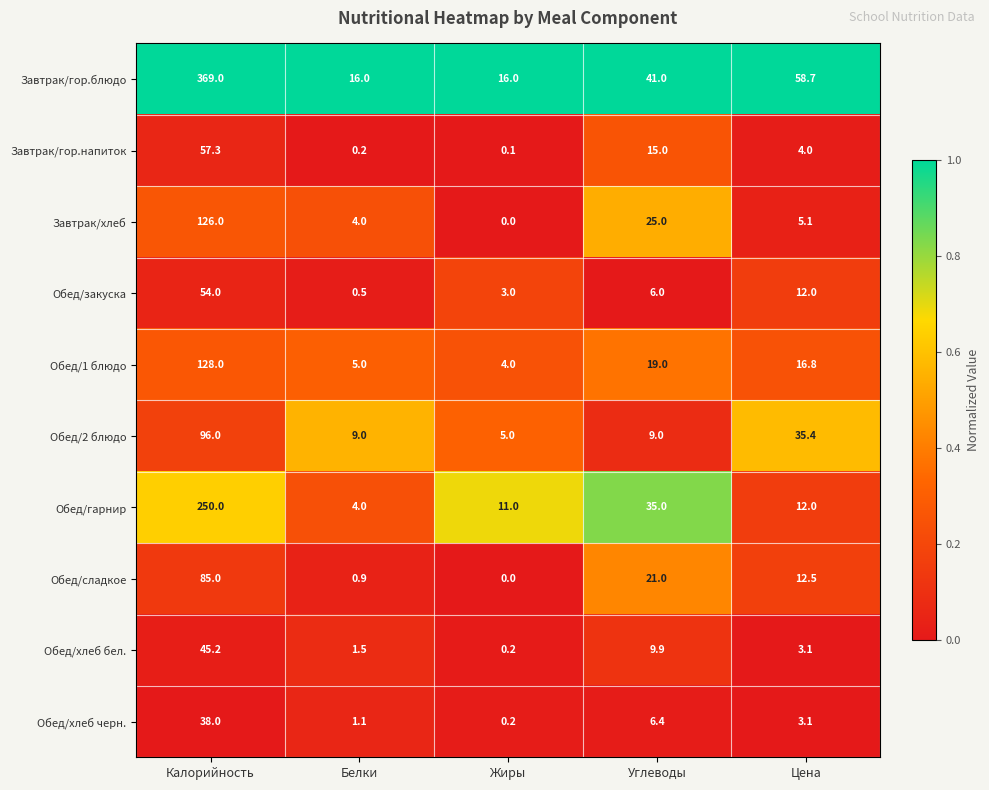

What is the total value across all series at Жиры?

39.5